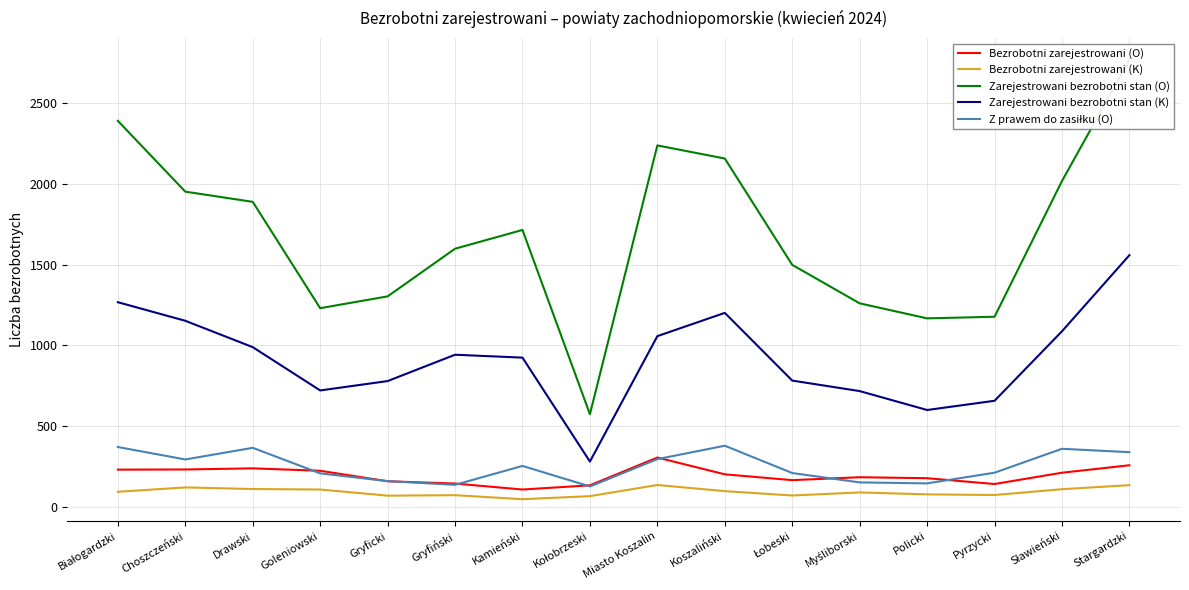

Is this an area chart (filled region under the line)?

No